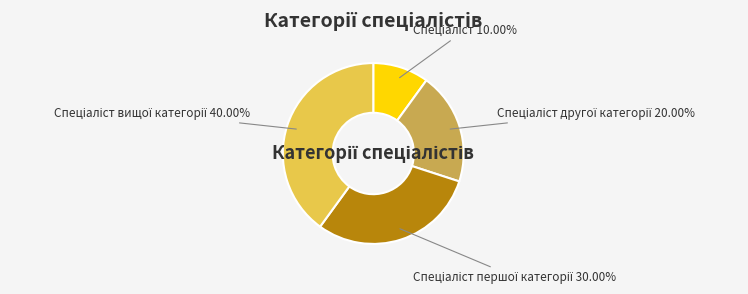

How many segments does this pie chart have?

4